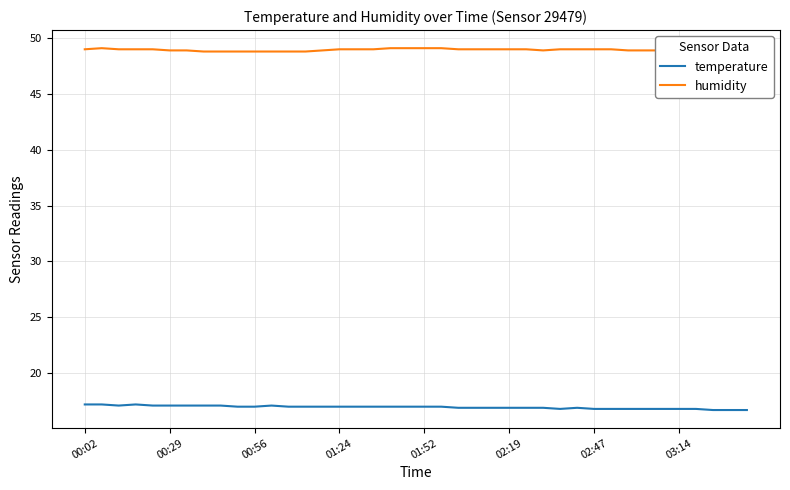

How many data points in humidity are above 49?

5